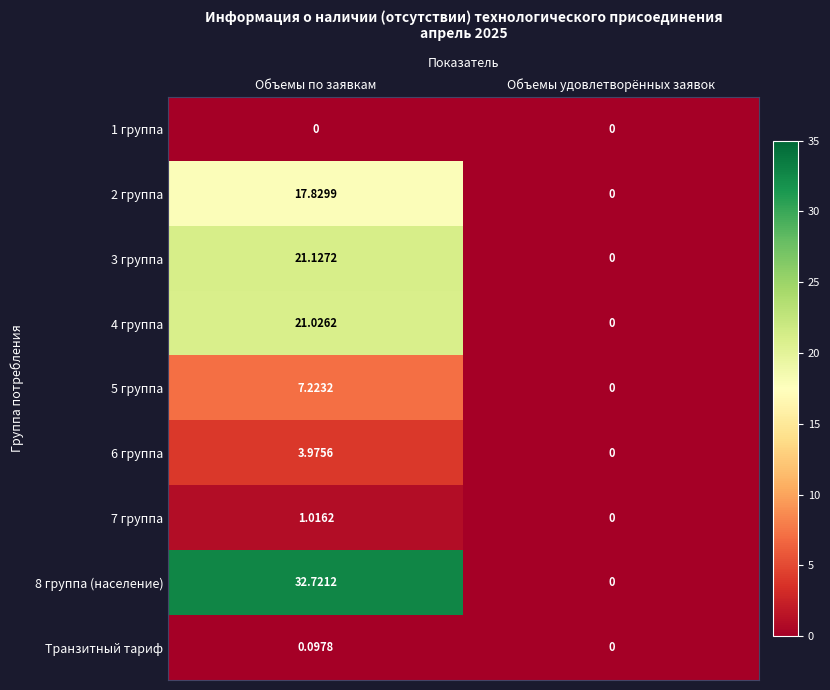

How many series are shown in this chart?

9